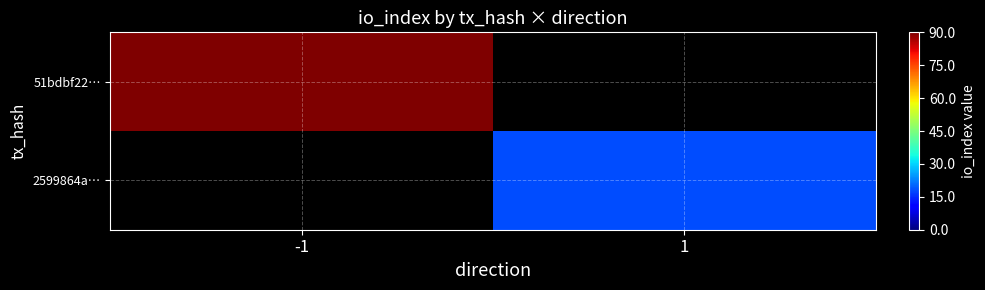

What is the maximum value for 51bdbf22…?

90.0